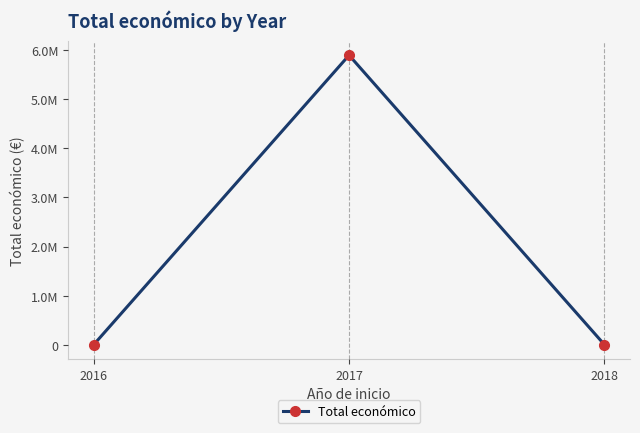

What is the sum of the values at 2018 and 2017?

5895523